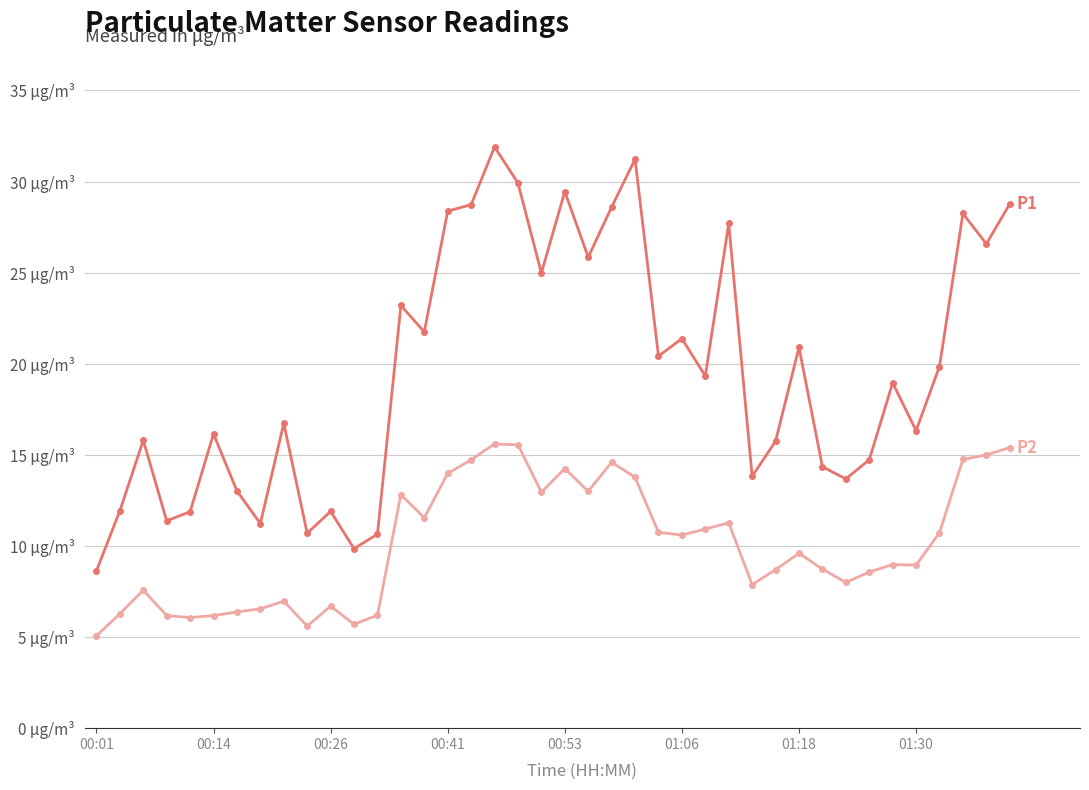

Is this an area chart (filled region under the line)?

No